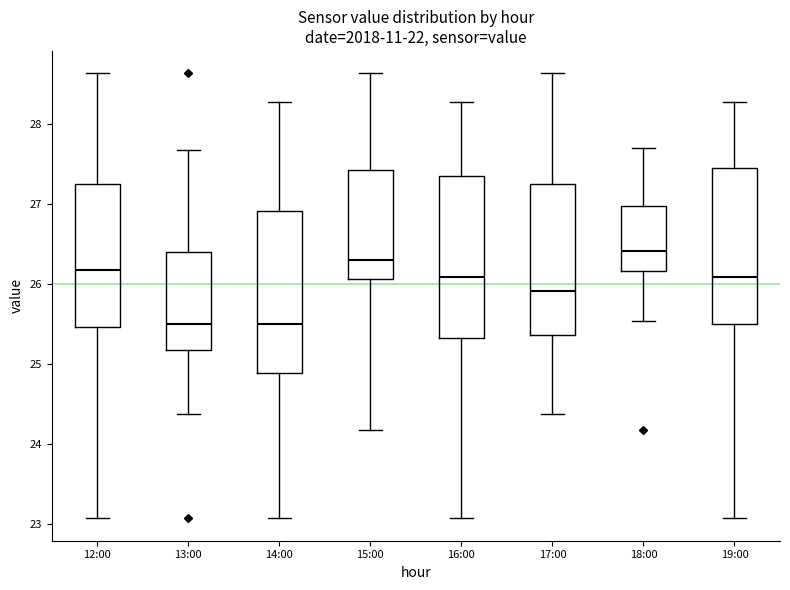

Reading left to right, transcribe this box plot: for each box, give where its median line is, the range the box spans, and where its two whiskers end, as read against the y-axis. The values are not printed on the chart, so give them approximately, as read against the axis.

12:00: median 26.2, box 25.5 to 27.3, whiskers 23.1 to 28.6
13:00: median 25.5, box 25.2 to 26.4, whiskers 24.4 to 27.7
14:00: median 25.5, box 24.9 to 26.9, whiskers 23.1 to 28.3
15:00: median 26.3, box 26.1 to 27.4, whiskers 24.2 to 28.6
16:00: median 26.1, box 25.3 to 27.4, whiskers 23.1 to 28.3
17:00: median 25.9, box 25.4 to 27.3, whiskers 24.4 to 28.6
18:00: median 26.4, box 26.2 to 27.0, whiskers 25.5 to 27.7
19:00: median 26.1, box 25.5 to 27.4, whiskers 23.1 to 28.3